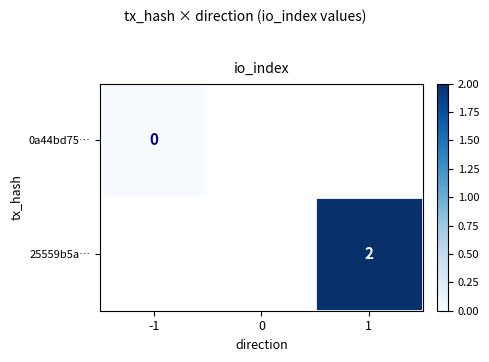

The value of 25559b5a… at 1 is 1. True or false?

False